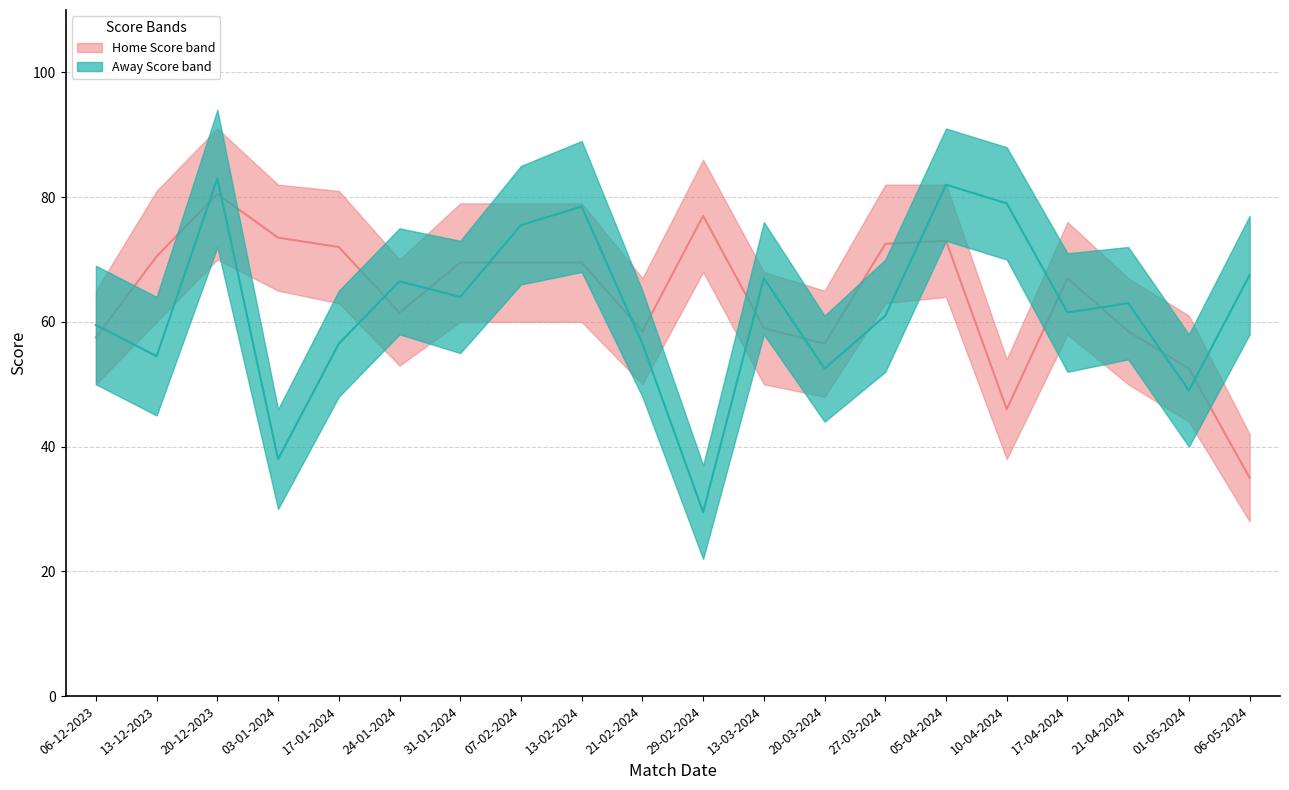

How many interior local peaks does the Home Score upper series have?

4